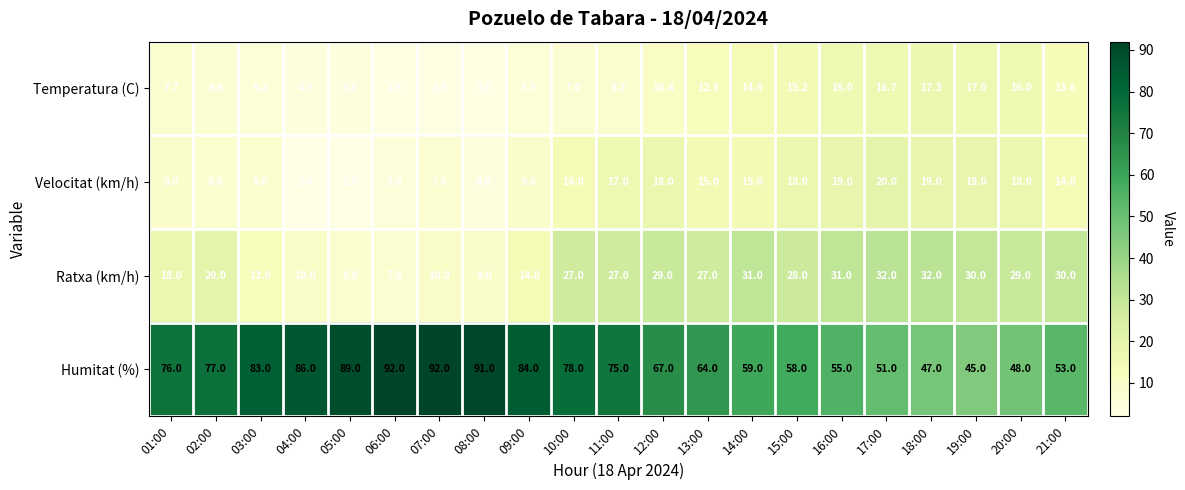

At how many categories does at least one series exceed 70?

11